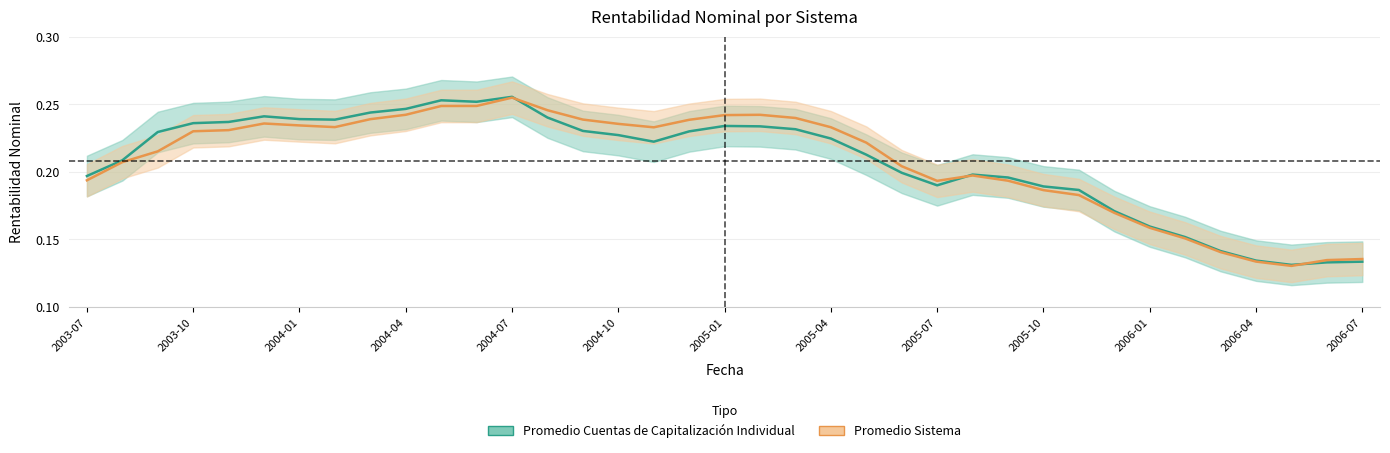

Which series has the largest total across all categories?

Promedio Sistema